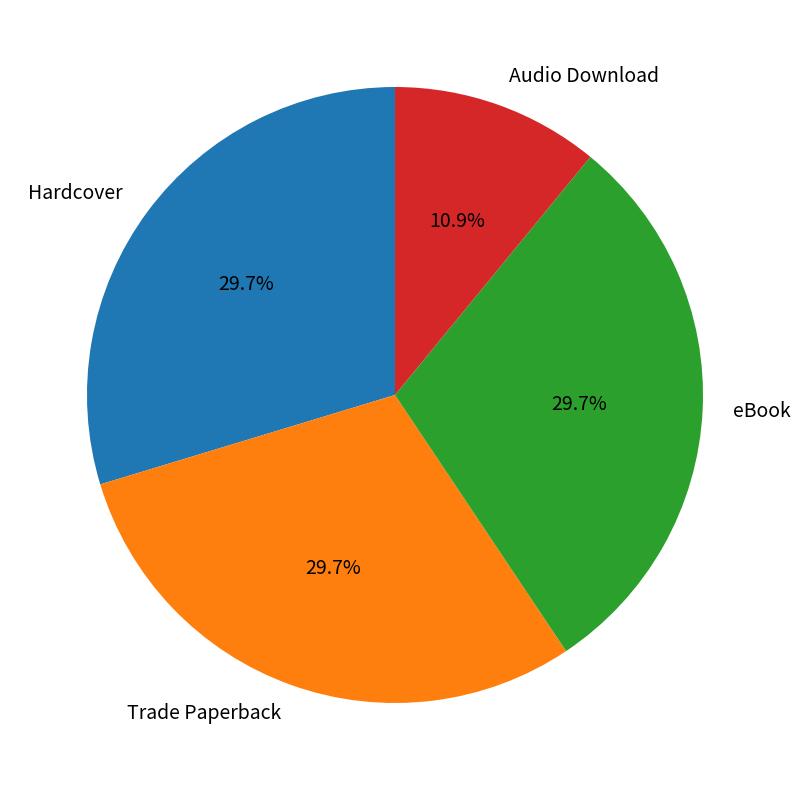

Is it true that Trade Paperback is 30% of the pie?

True